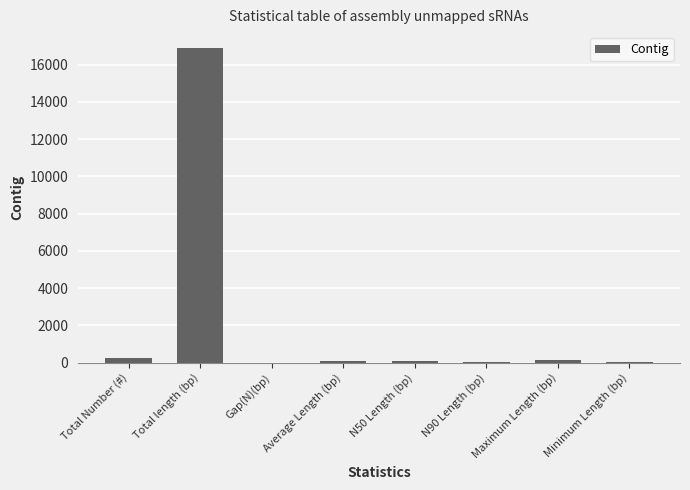

The chart shows a value of 16900.0 at Total length (bp). True or false?

True